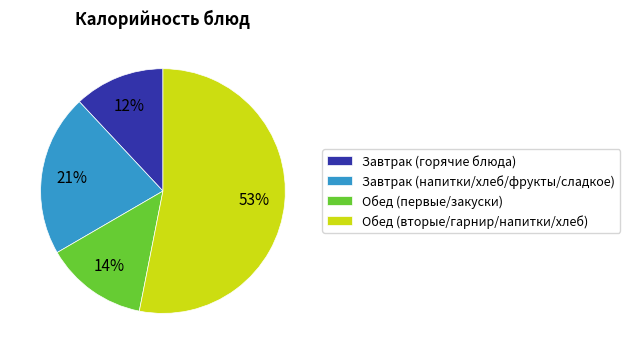

How many segments does this pie chart have?

4